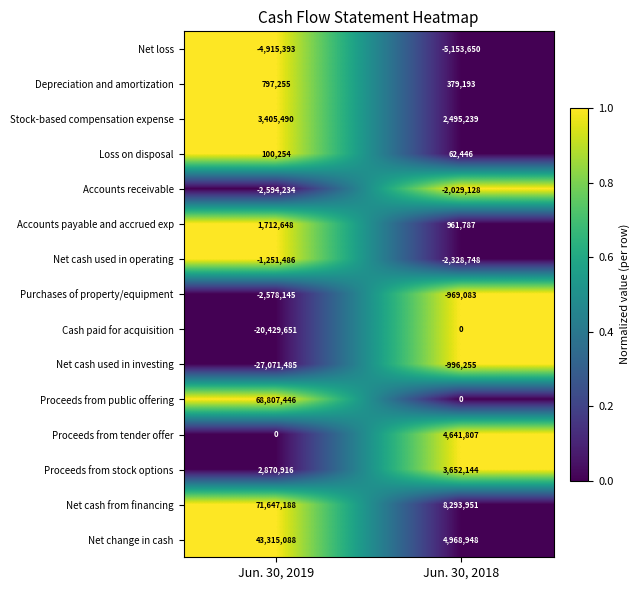

Which series has the largest range (max minus min)?

Proceeds from public offering